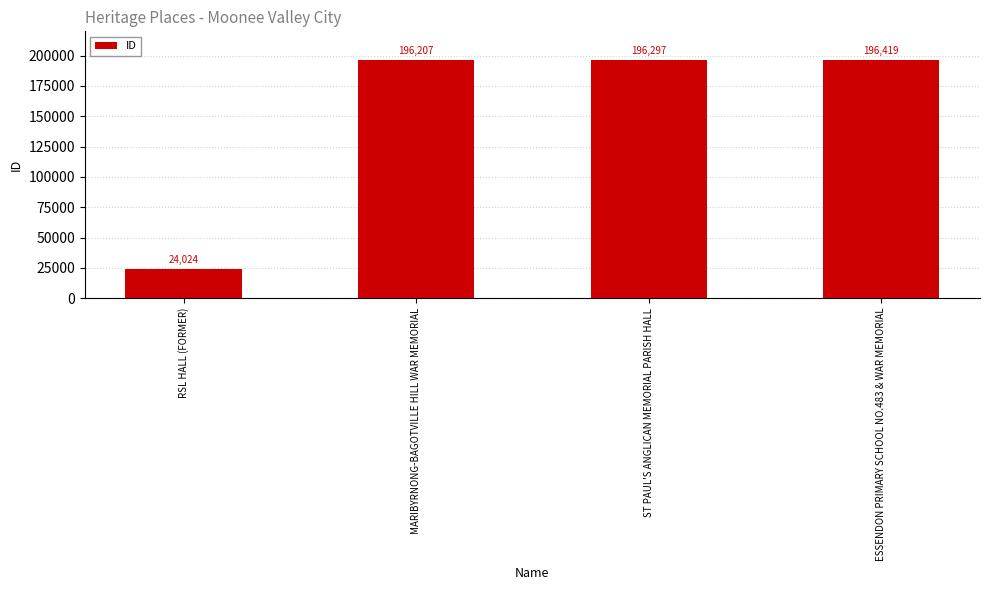

Which label corresponds to the smallest value in the chart?

RSL HALL (FORMER)